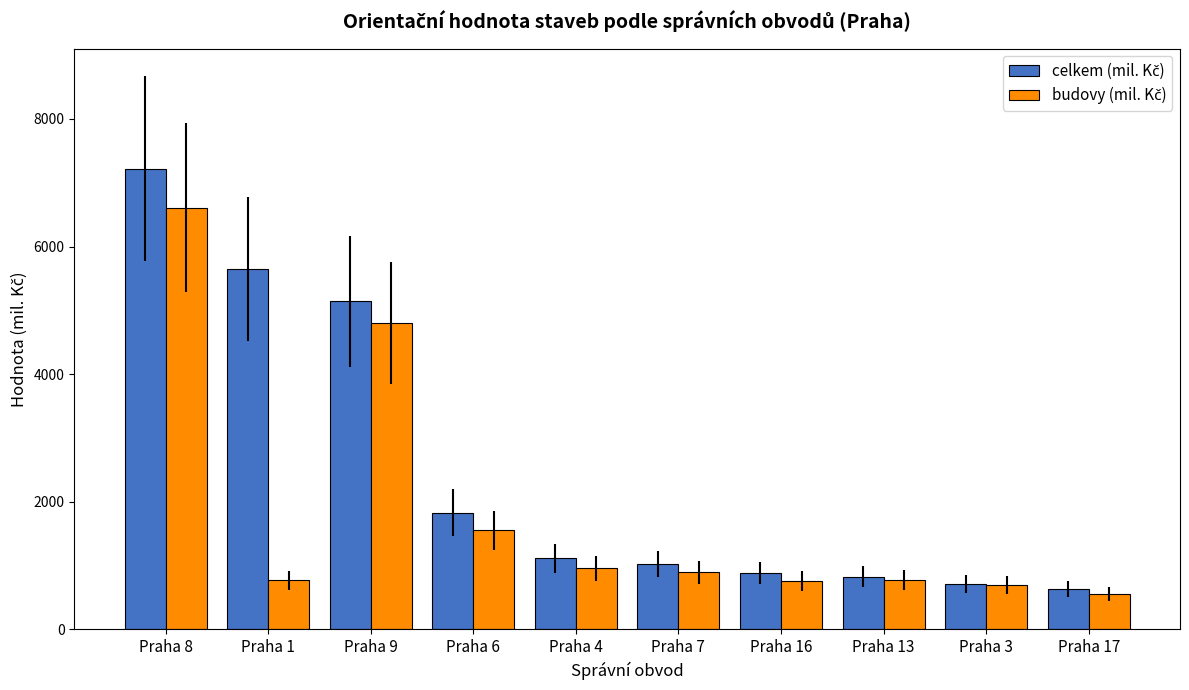

What is the maximum value shown in the chart?

7221